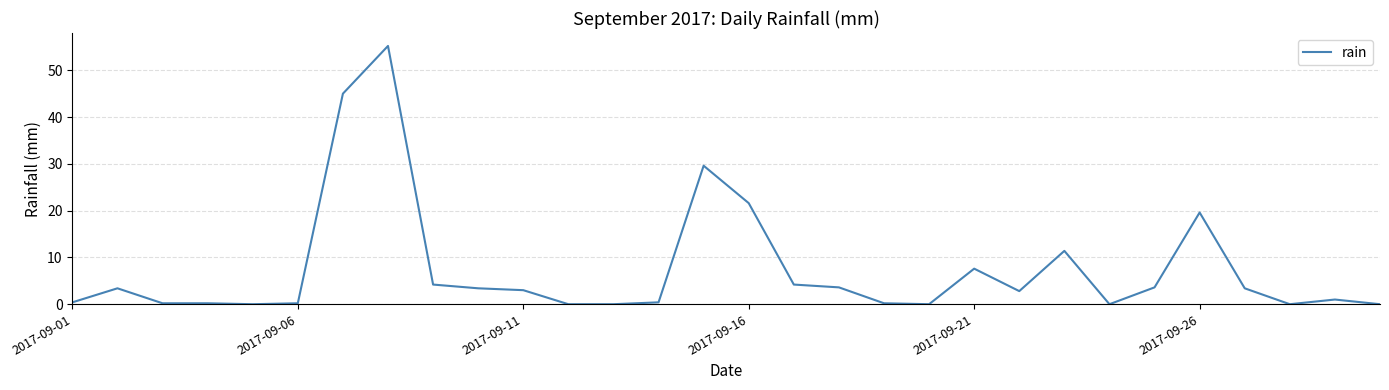

What is the greatest value displayed?

55.2